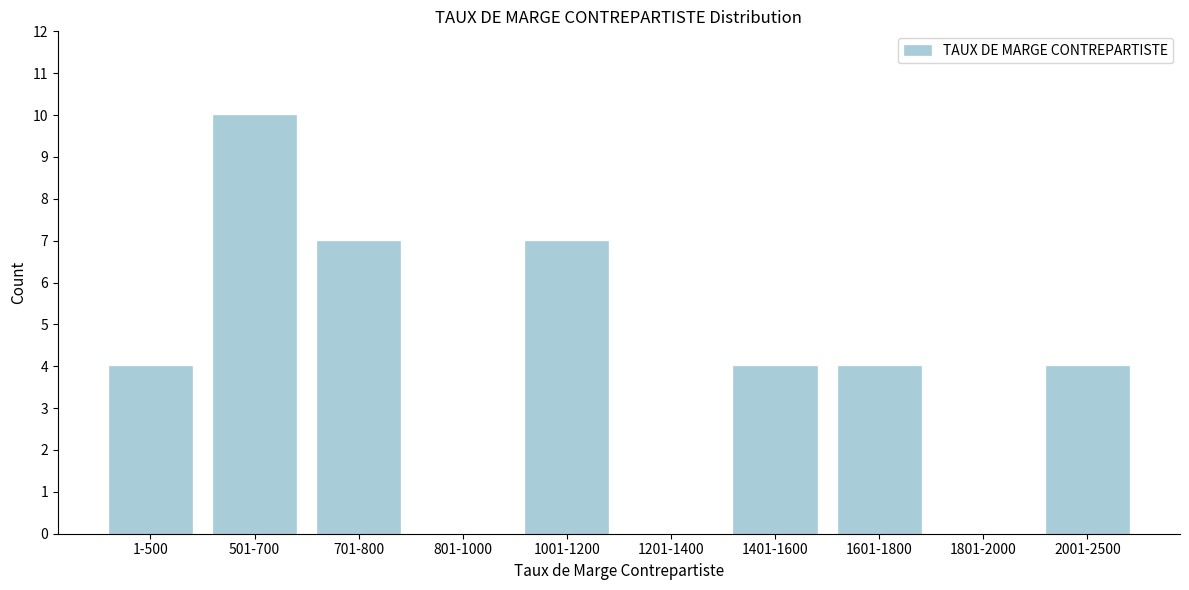

Reading left to right, transcribe all the data shown in this chart.

1-500=4	501-700=10	701-800=7	801-1000=0	1001-1200=7	1201-1400=0	1401-1600=4	1601-1800=4	1801-2000=0	2001-2500=4